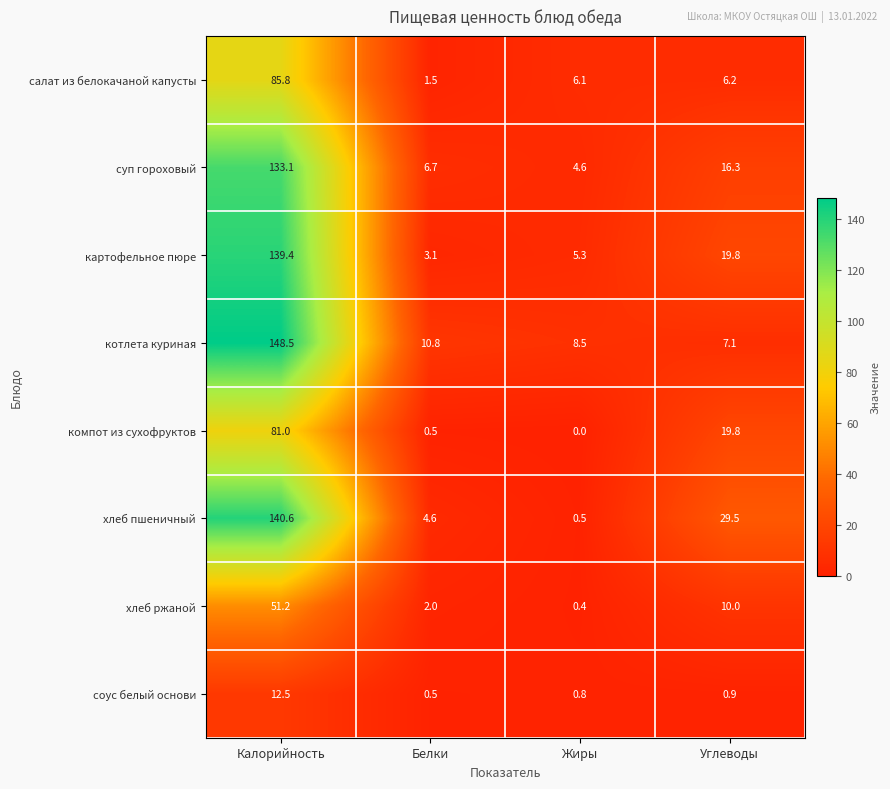

At which category does the chart reach its minimum across all series?

Жиры